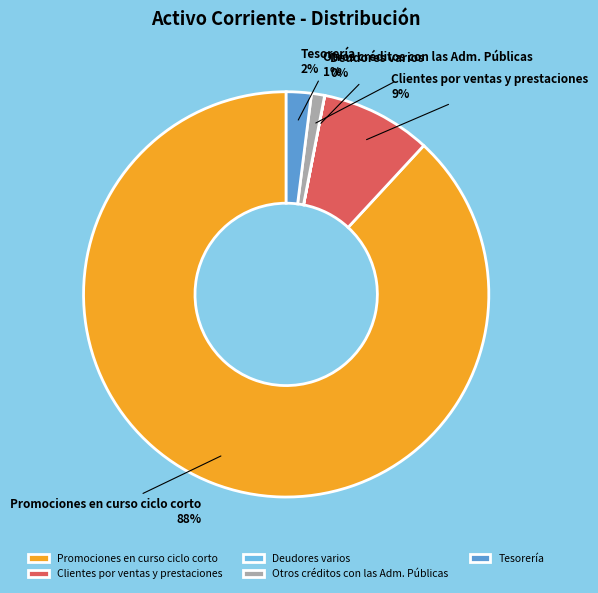

Is it true that Tesorería is 2% of the pie?

True